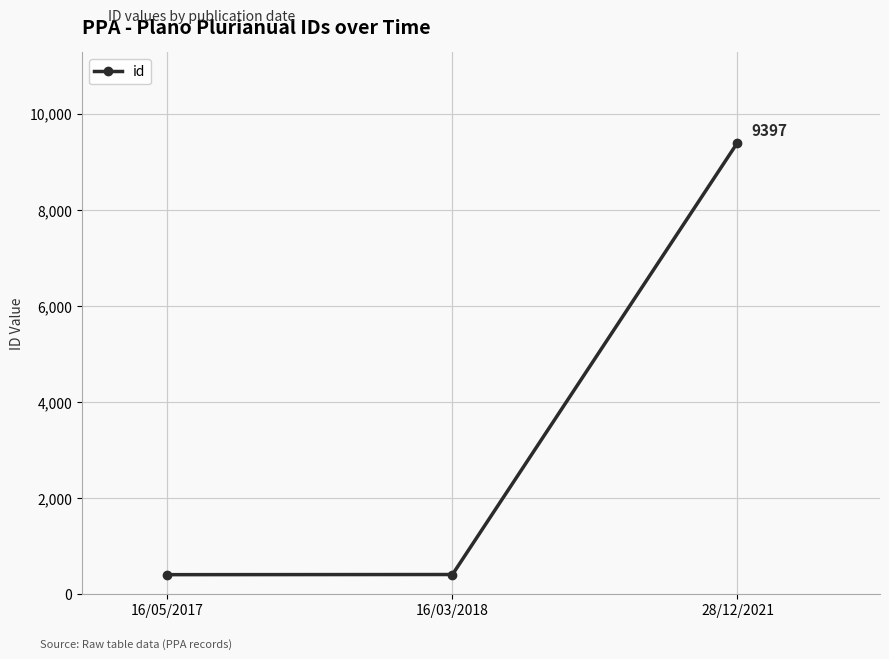

True or false: the data shows 409 at 16/03/2018.

True